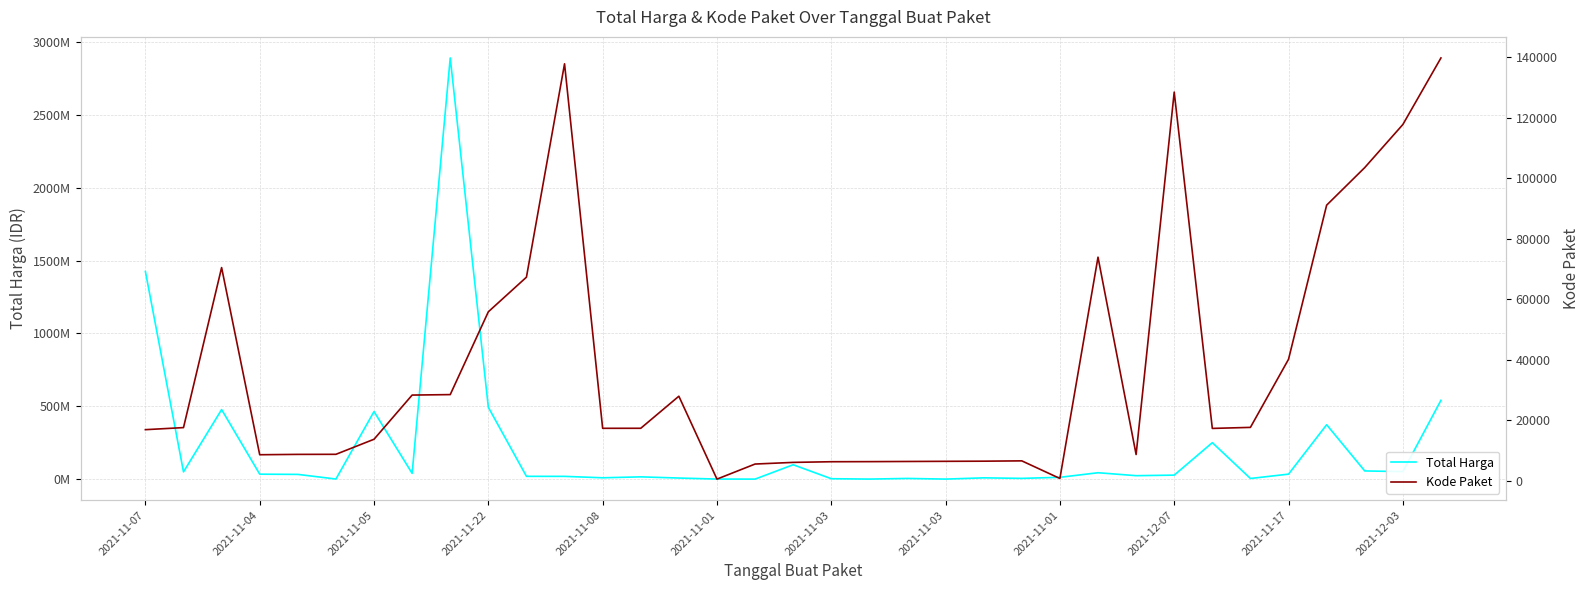

True or false: Kode Paket has more than 2 interior local peaks.

True